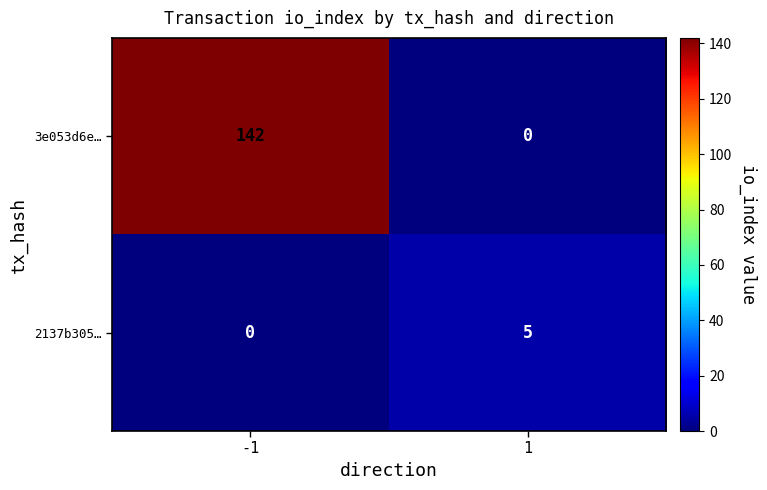

Reading left to right, extract all data points from this chart.

3e053d6e…: -1=142	1=0
2137b305…: -1=0	1=5